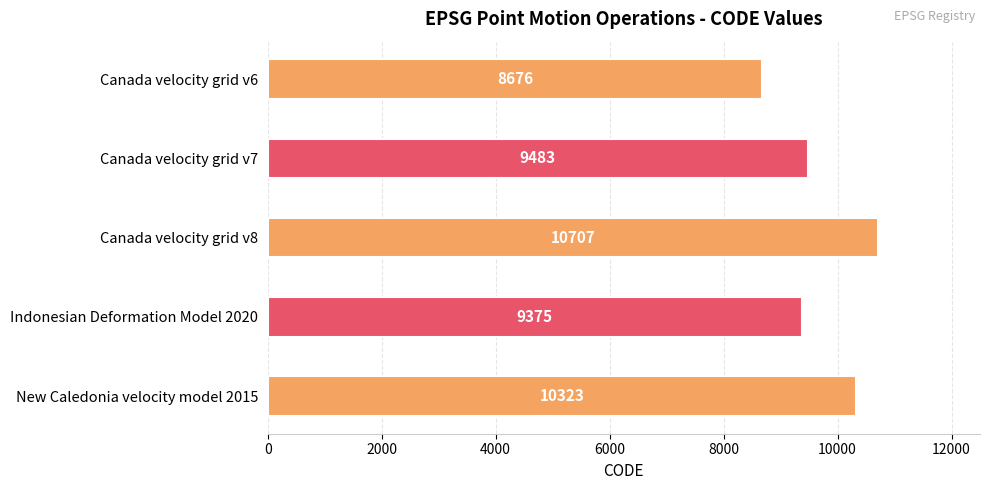

Which has a higher value, Canada velocity grid v7 or Indonesian Deformation Model 2020?

Canada velocity grid v7